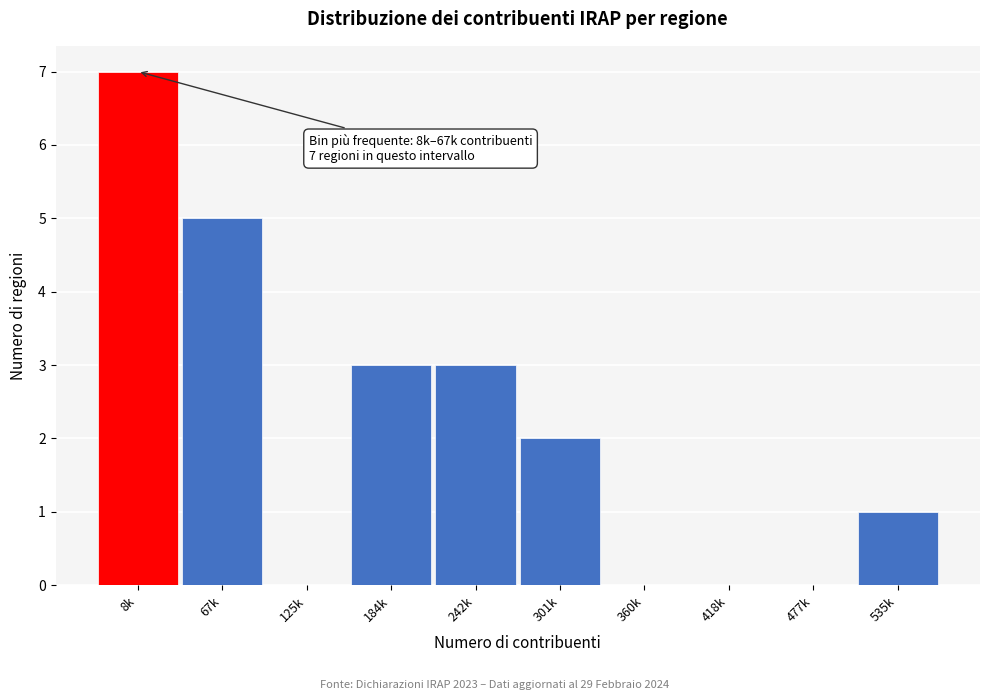

Reading left to right, transcribe all the data shown in this chart.

8k=7	67k=5	125k=0	184k=3	242k=3	301k=2	360k=0	418k=0	477k=0	535k=1